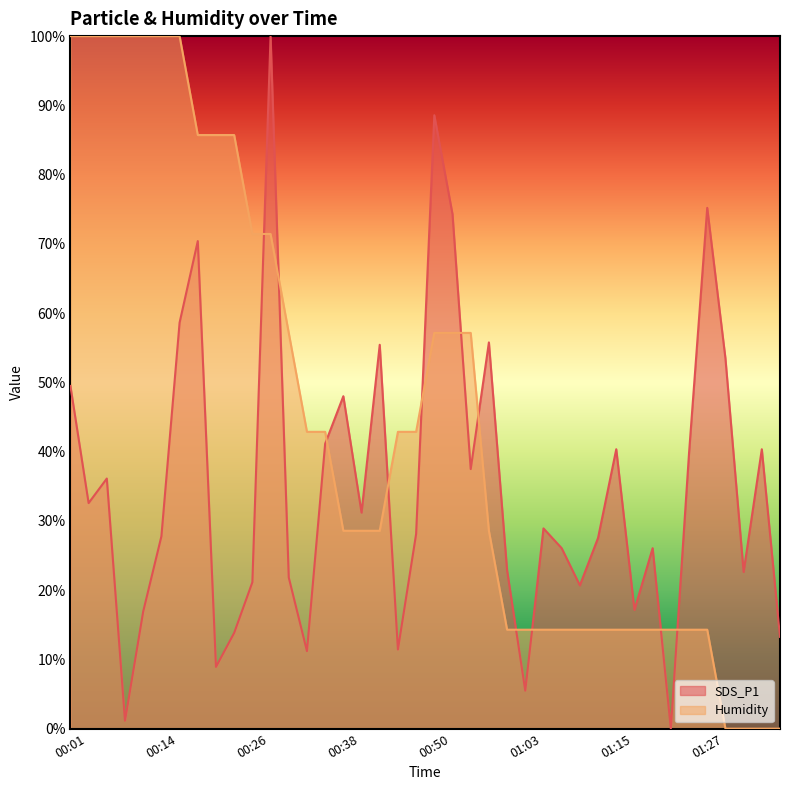

At 00:16, list the series in order from largest to smallest.

Humidity, SDS_P1